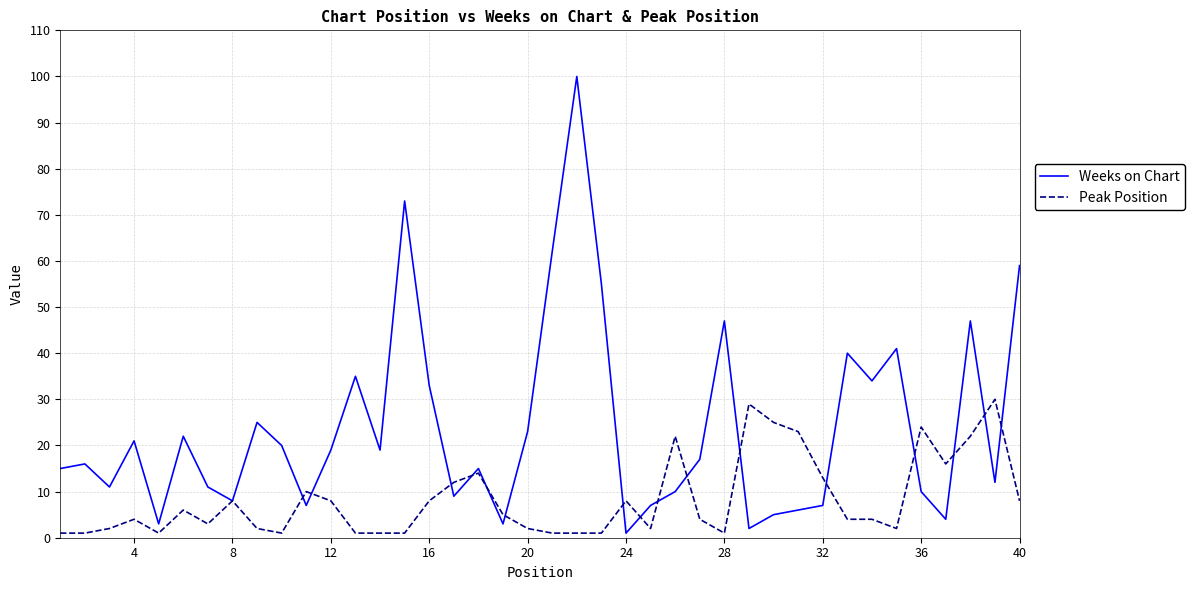

How many lines are shown in the chart?

2